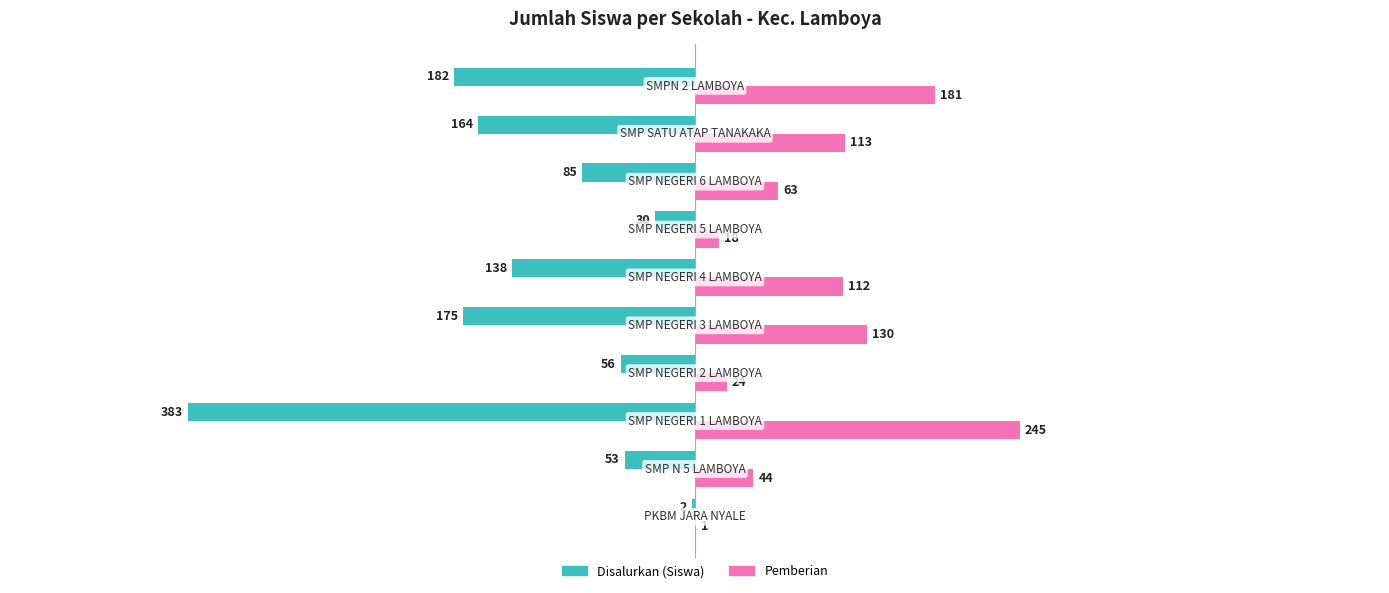

Which series has the largest total across all categories?

Pemberian